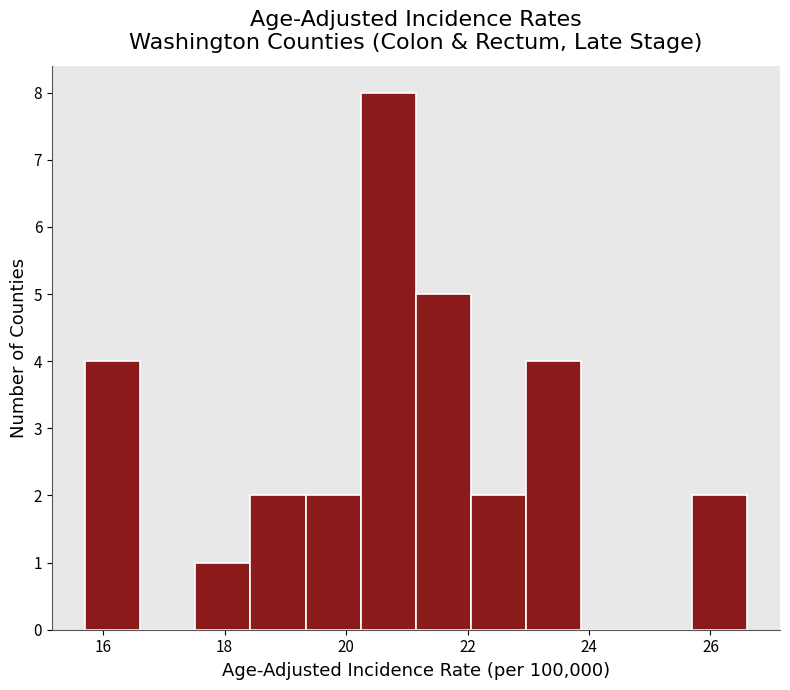

How tall is the bar that spans 25.6 to 26.6 on the x-axis? Neither the bar edges nor the heights are printed on the chart, so give them approximately, as read against the axes.

2